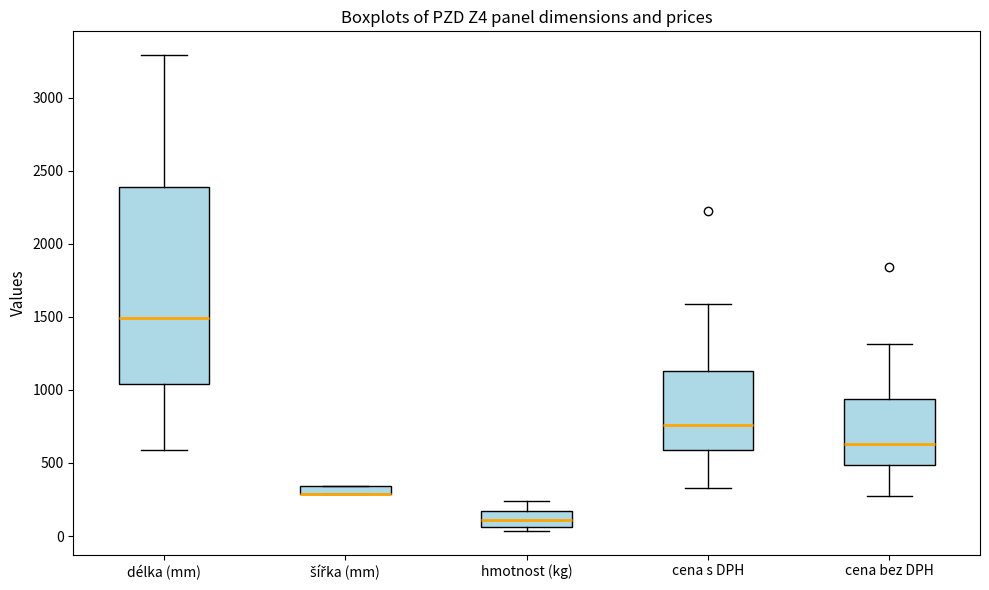

Which box is the tallest, from its lower edge to its upper edge?

délka (mm)